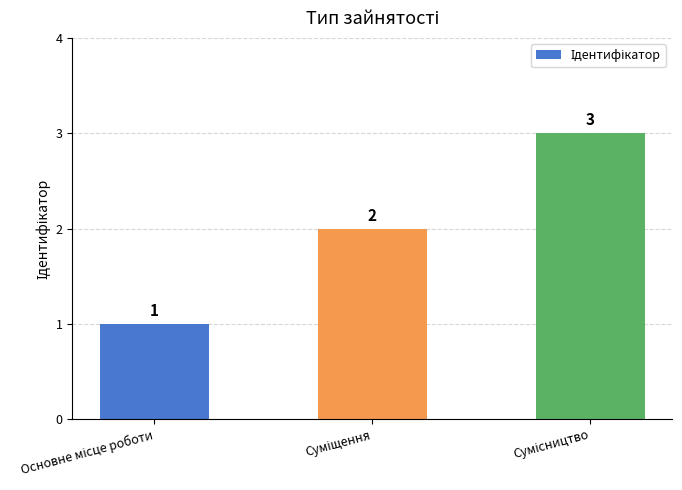

How many values are between 1 and 3?

3